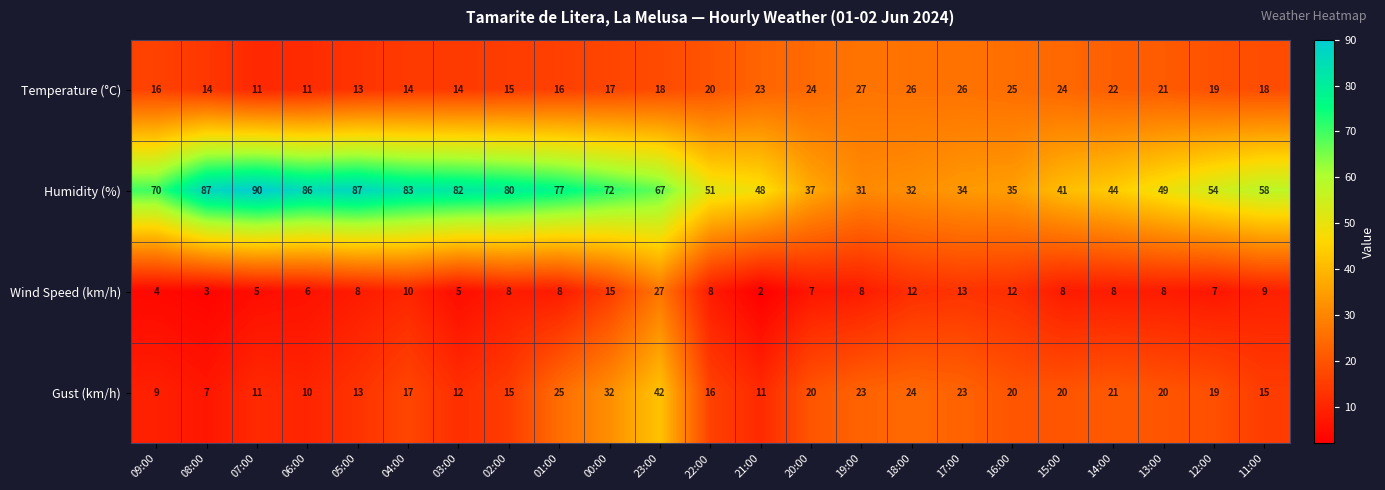

At 03:00, list the series in order from smallest to largest.

Wind Speed (km/h), Gust (km/h), Temperature (°C), Humidity (%)